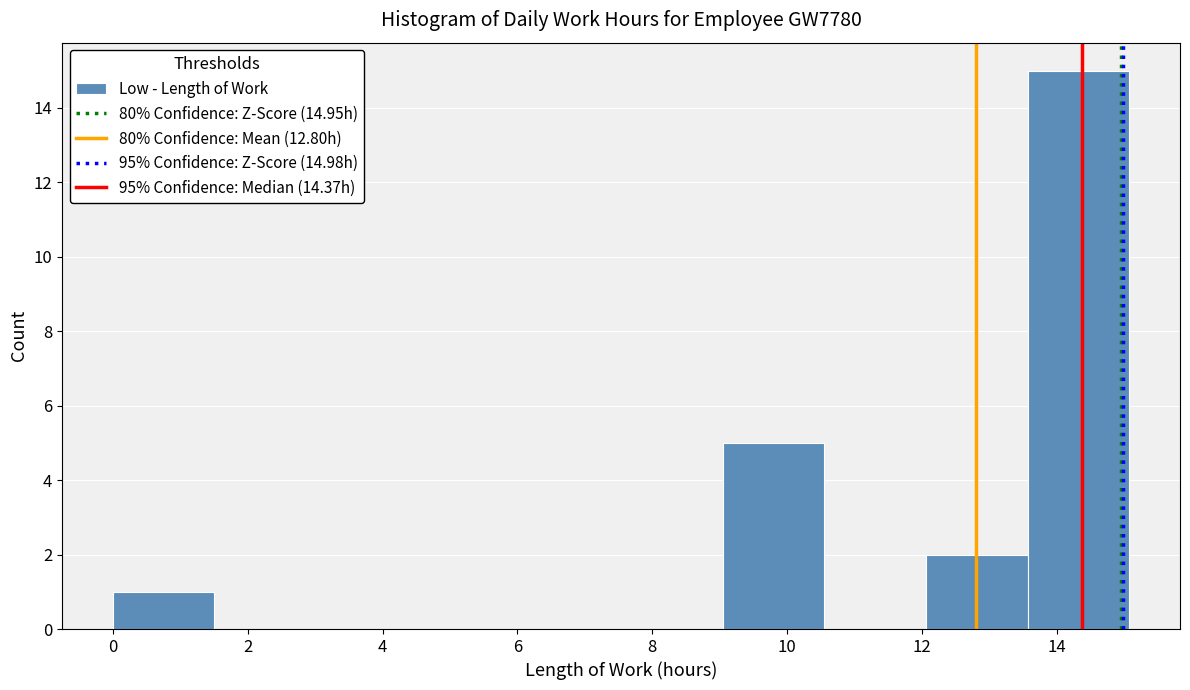

Which range on the x-axis has the tallest bar?

13.6 to 15.0